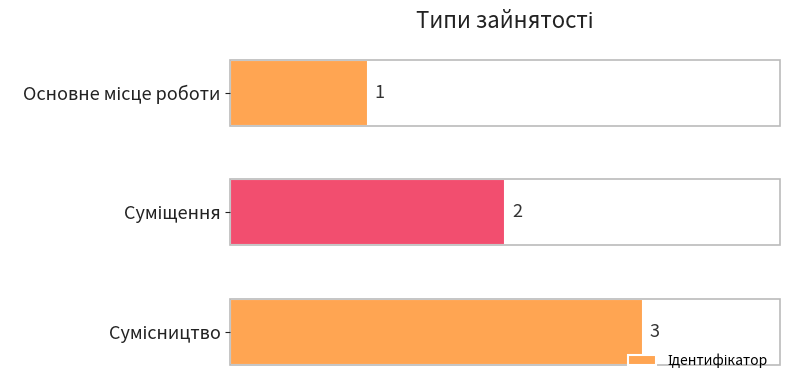

How many values are between 1 and 3?

3